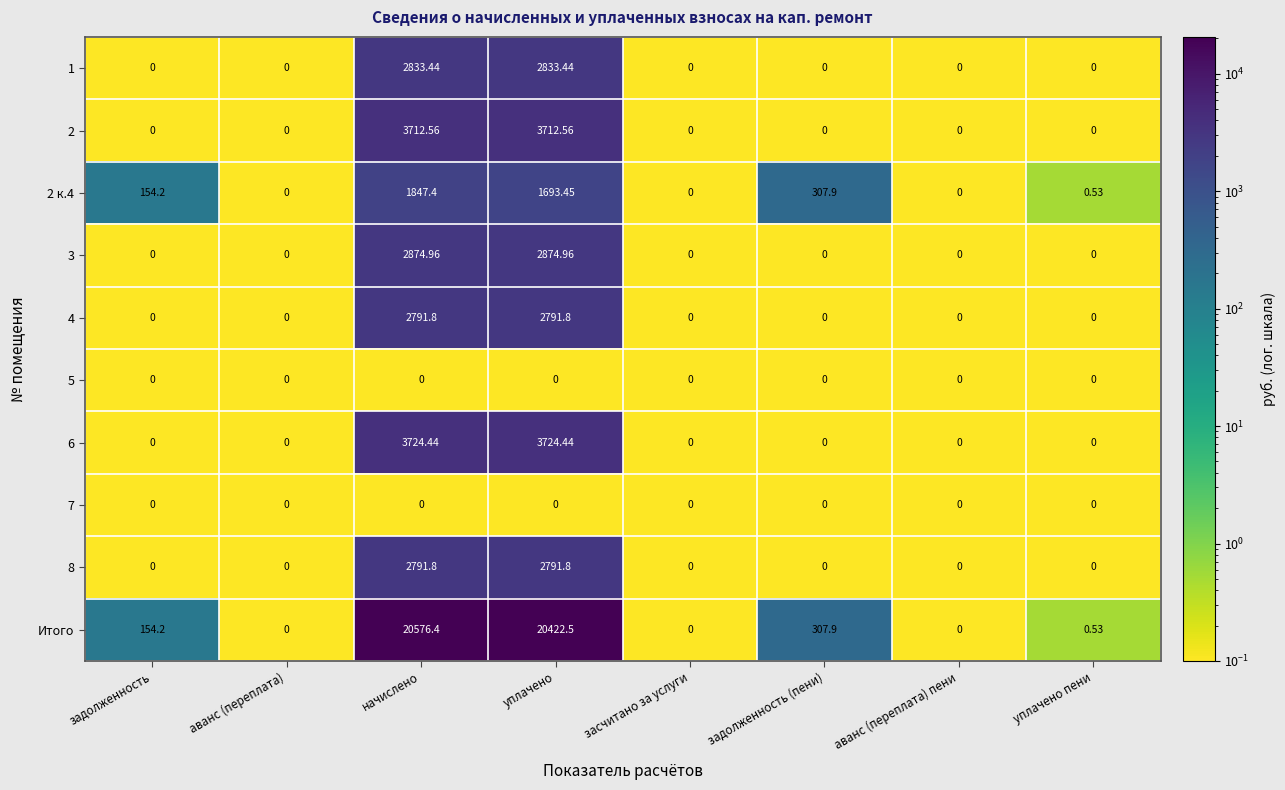

How many distinct data groups are displayed?

10